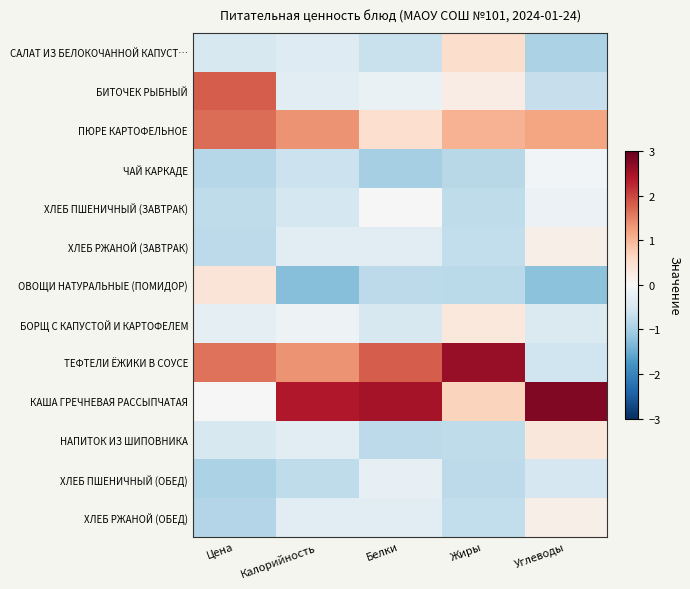

Reading left to right, extract all data points from this chart.

САЛАТ ИЗ БЕЛОКОЧАННОЙ КАПУСТ…: Цена=-0.5	Калорийность=-0.4	Белки=-0.7	Жиры=0.5	Углеводы=-1.0
БИТОЧЕК РЫБНЫЙ: Цена=1.8	Калорийность=-0.3	Белки=-0.2	Жиры=0.2	Углеводы=-0.7
ПЮРЕ КАРТОФЕЛЬНОЕ: Цена=1.7	Калорийность=1.4	Белки=0.5	Жиры=1.1	Углеводы=1.2
ЧАЙ КАРКАДЕ: Цена=-0.9	Калорийность=-0.7	Белки=-1.0	Жиры=-0.8	Углеводы=-0.1
ХЛЕБ ПШЕНИЧНЫЙ (ЗАВТРАК): Цена=-0.8	Калорийность=-0.5	Белки=0.0	Жиры=-0.8	Углеводы=-0.2
ХЛЕБ РЖАНОЙ (ЗАВТРАК): Цена=-0.8	Калорийность=-0.3	Белки=-0.3	Жиры=-0.7	Углеводы=0.2
ОВОЩИ НАТУРАЛЬНЫЕ (ПОМИДОР): Цена=0.4	Калорийность=-1.3	Белки=-0.8	Жиры=-0.8	Углеводы=-1.2
БОРЩ С КАПУСТОЙ И КАРТОФЕЛЕМ: Цена=-0.3	Калорийность=-0.2	Белки=-0.5	Жиры=0.3	Углеводы=-0.4
ТЕФТЕЛИ ЁЖИКИ В СОУСЕ: Цена=1.6	Калорийность=1.3	Белки=1.8	Жиры=2.6	Углеводы=-0.6
КАША ГРЕЧНЕВАЯ РАССЫПЧАТАЯ: Цена=-0.0	Калорийность=2.4	Белки=2.5	Жиры=0.7	Углеводы=2.8
НАПИТОК ИЗ ШИПОВНИКА: Цена=-0.5	Калорийность=-0.3	Белки=-0.8	Жиры=-0.8	Углеводы=0.3
ХЛЕБ ПШЕНИЧНЫЙ (ОБЕД): Цена=-0.9	Калорийность=-0.8	Белки=-0.2	Жиры=-0.8	Углеводы=-0.5
ХЛЕБ РЖАНОЙ (ОБЕД): Цена=-0.9	Калорийность=-0.3	Белки=-0.3	Жиры=-0.7	Углеводы=0.2